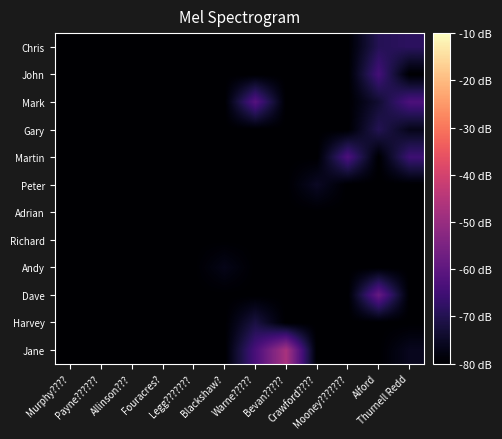

What is the total value across all series at Thurnell Redd?

-909.5